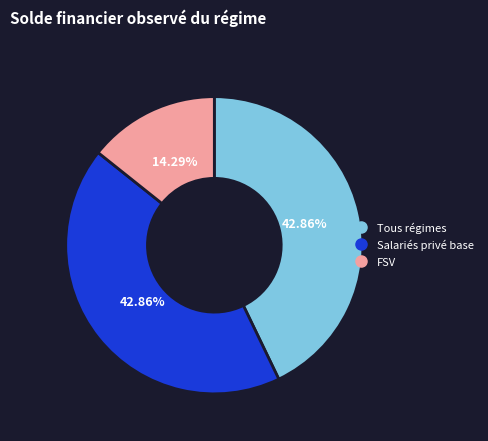

Which category has the smallest portion of the pie?

FSV